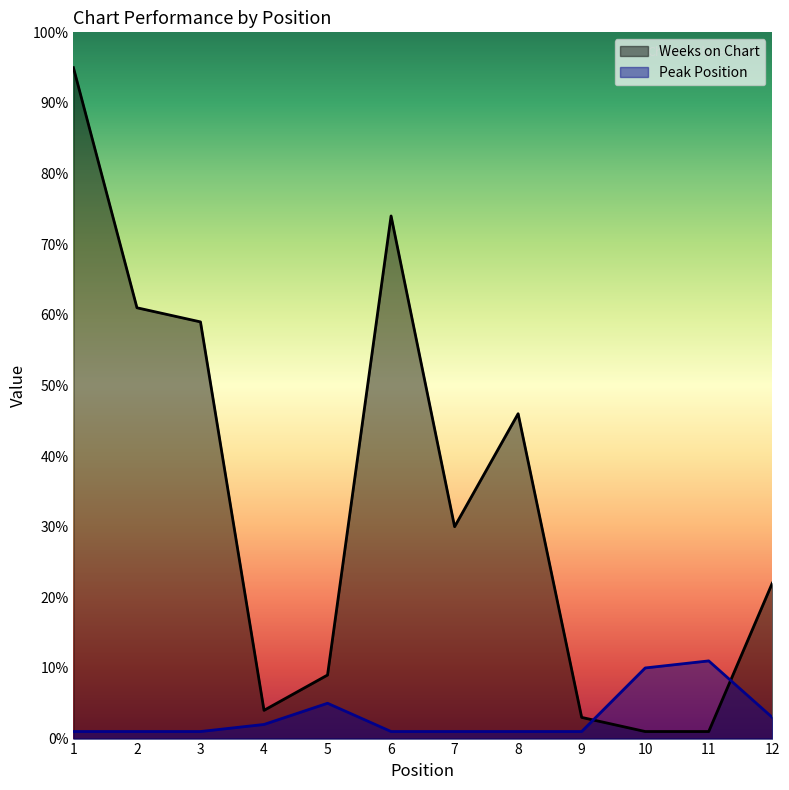

What is the average value of the Peak Position series?

3